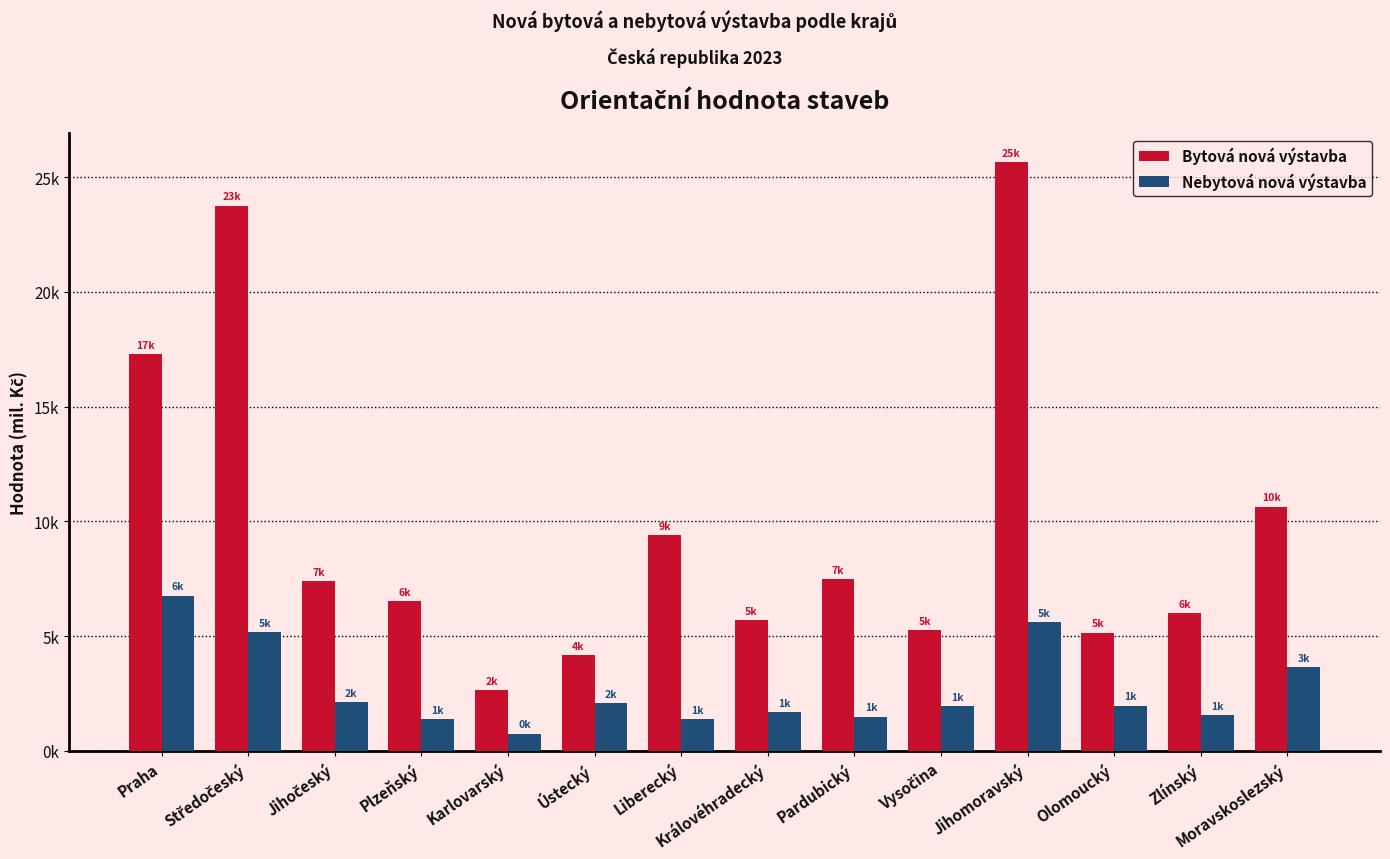

What is the total value across all series at Karlovarský?

3424